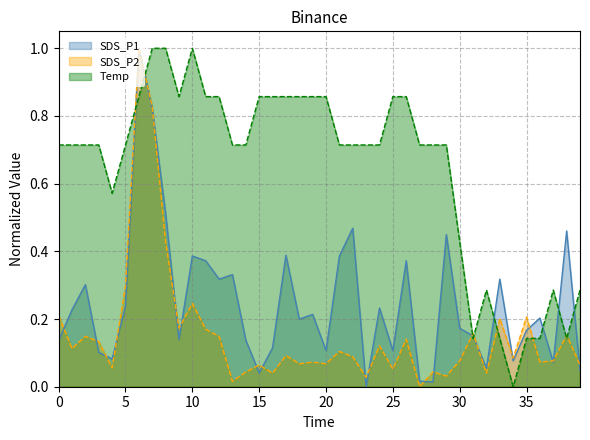

What are all the series names shown in the legend?

SDS_P1, SDS_P2, Temp